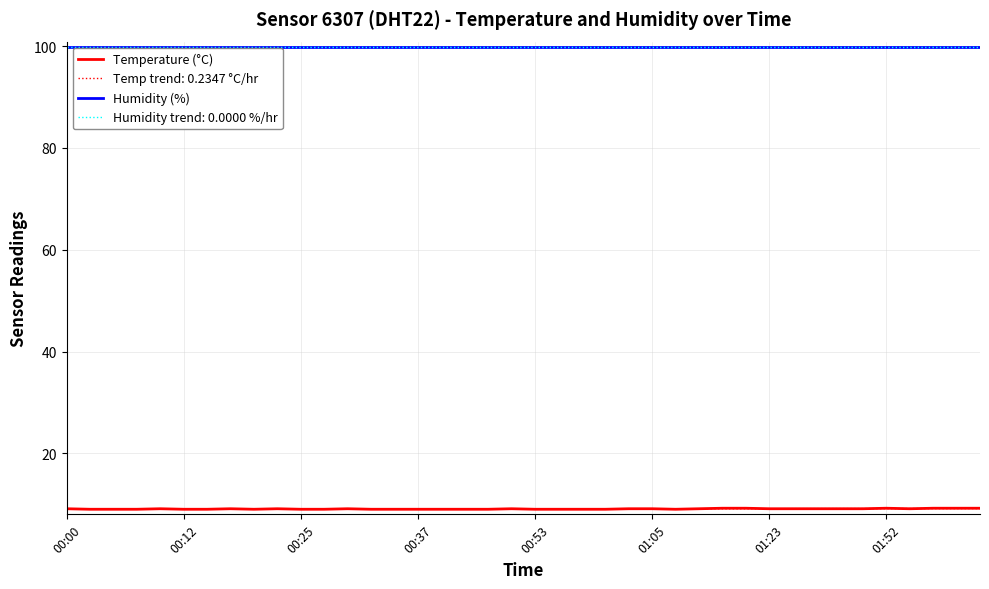

Is this an area chart (filled region under the line)?

No